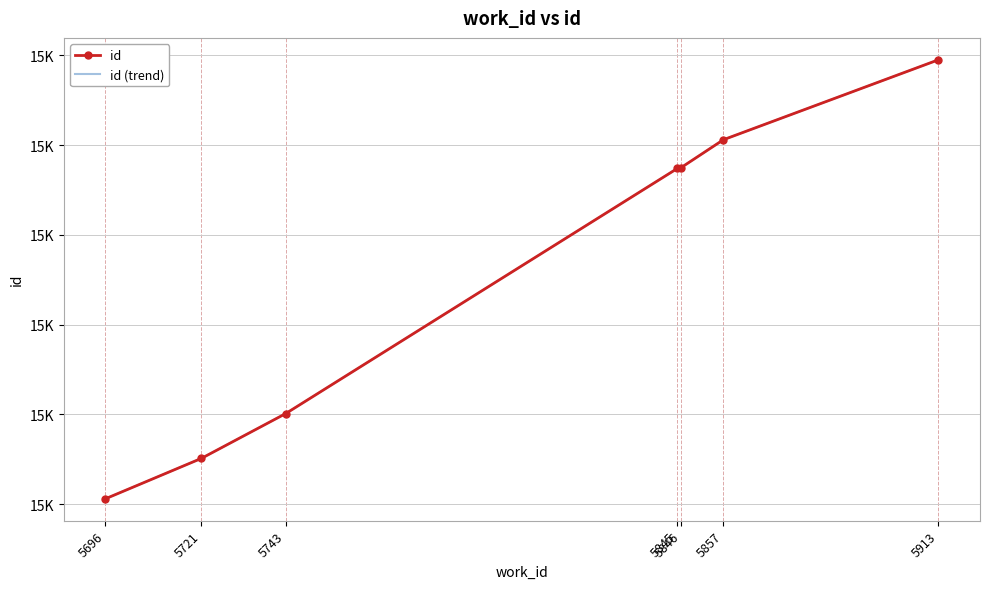

True or false: id has a value of 10416 at 5696.

False